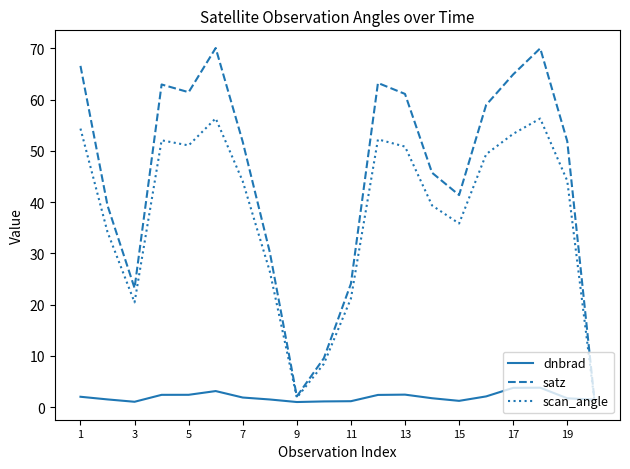

What is the maximum value for dnbrad?

3.8